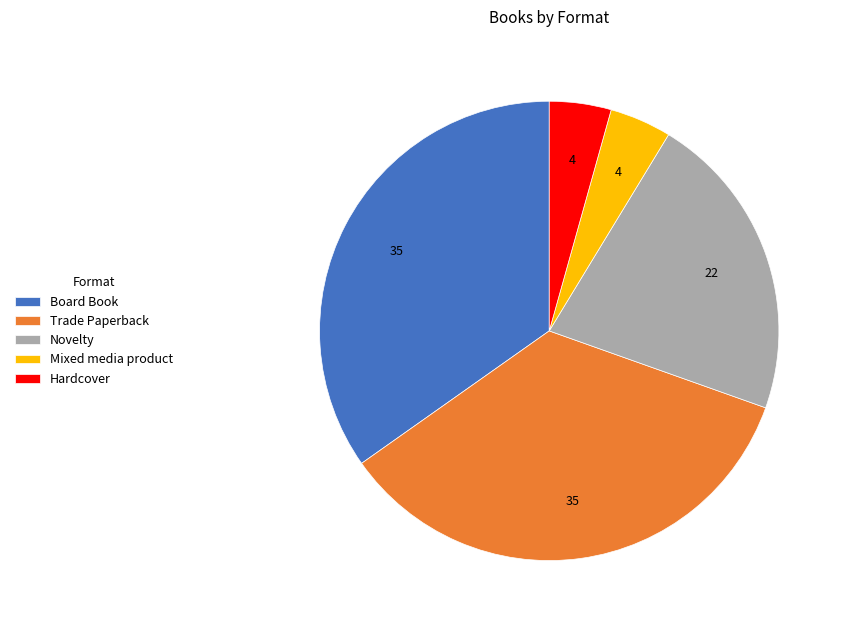

Count the number of slices in the pie.

5